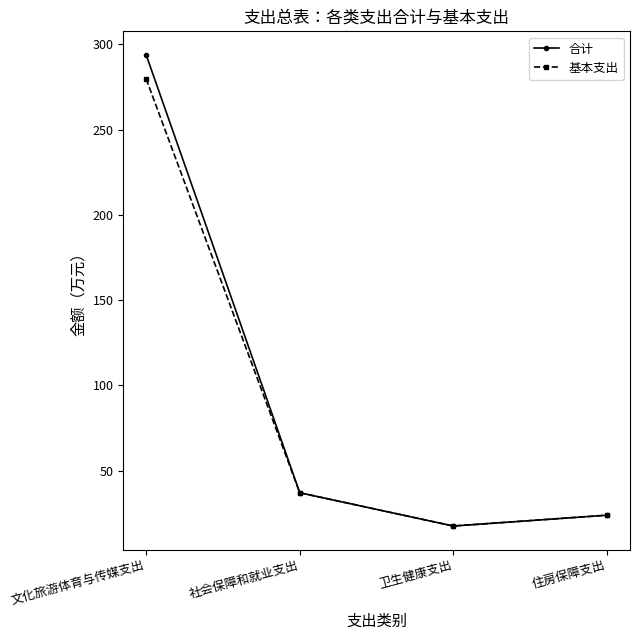

Which series has the widest spread of values?

合计